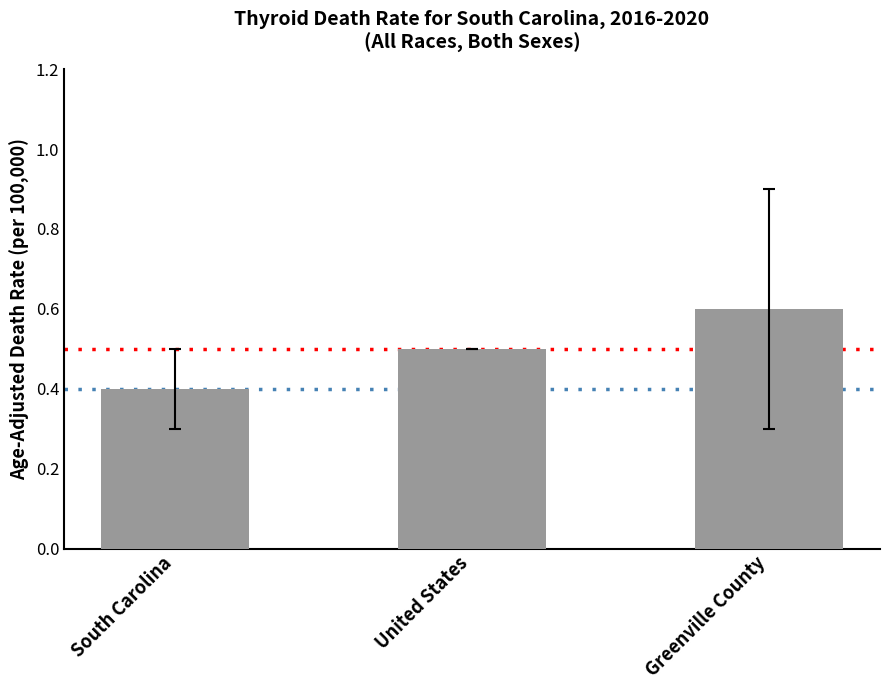

Are the bars grouped side by side (vs. stacked)?

No